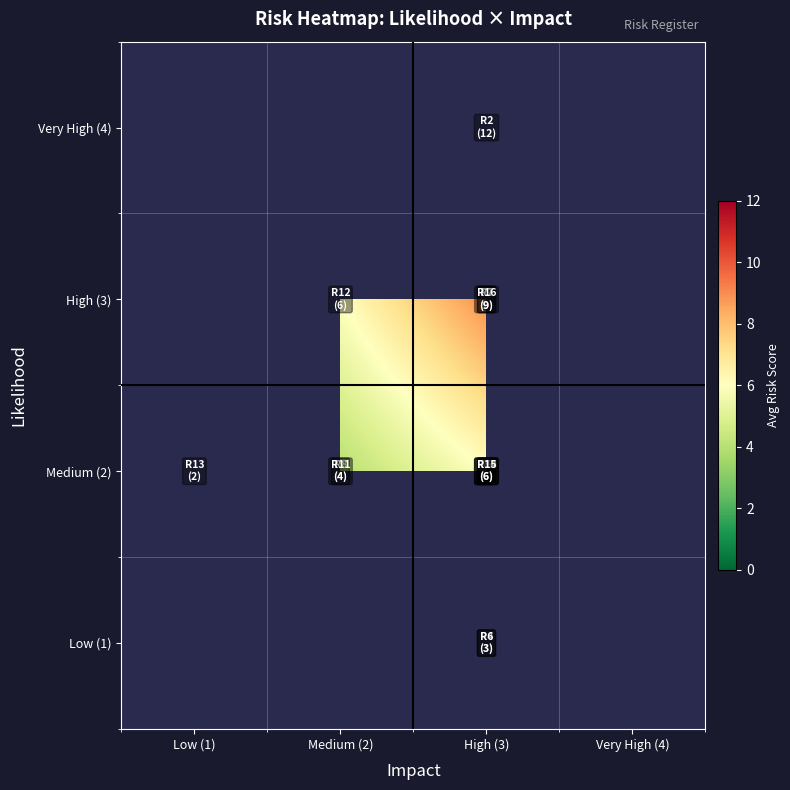

How many values in Medium (2) are above zero?

3